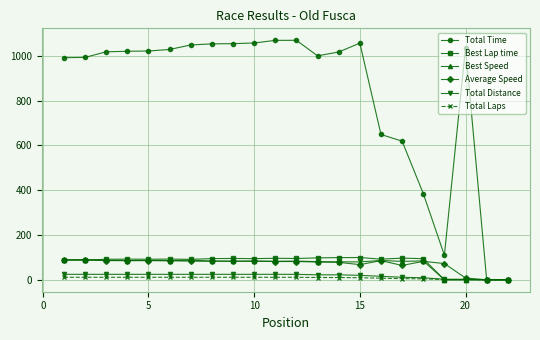

What is the maximum value for Best Lap time?

99.3